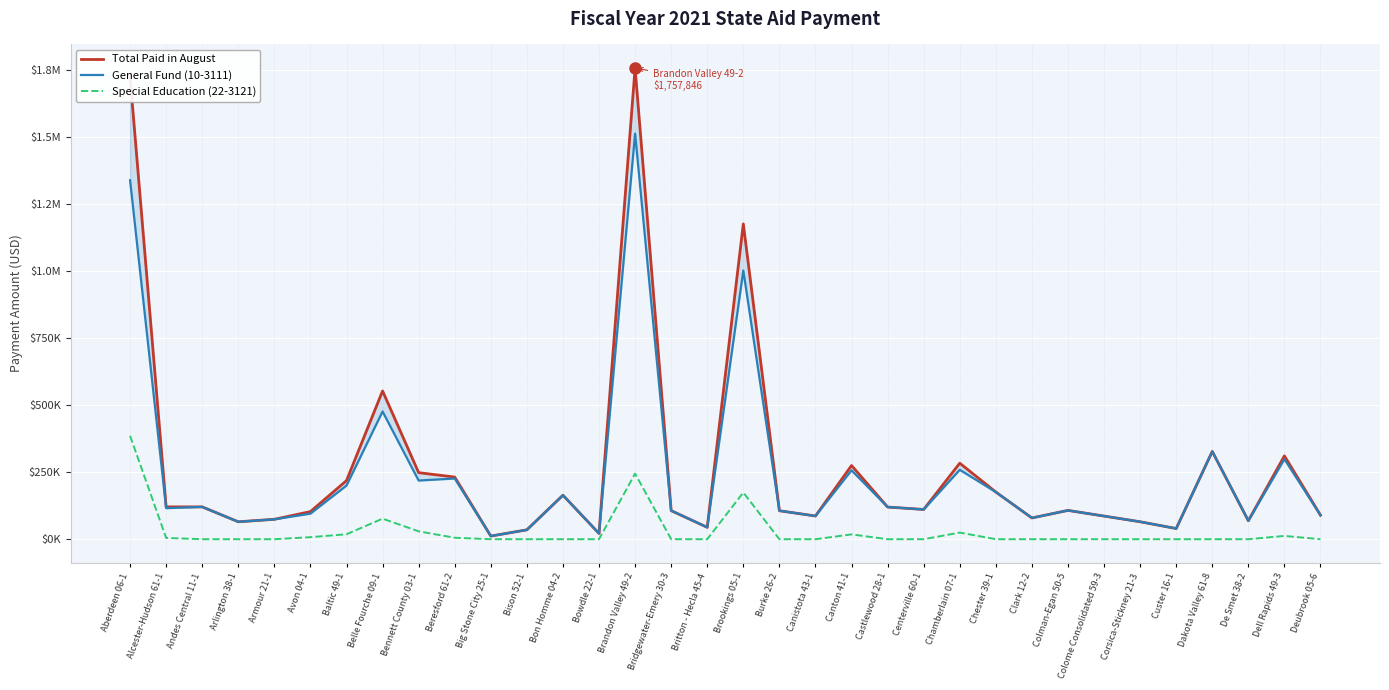

At which category does the chart reach its peak across all series?

Brandon Valley 49-2